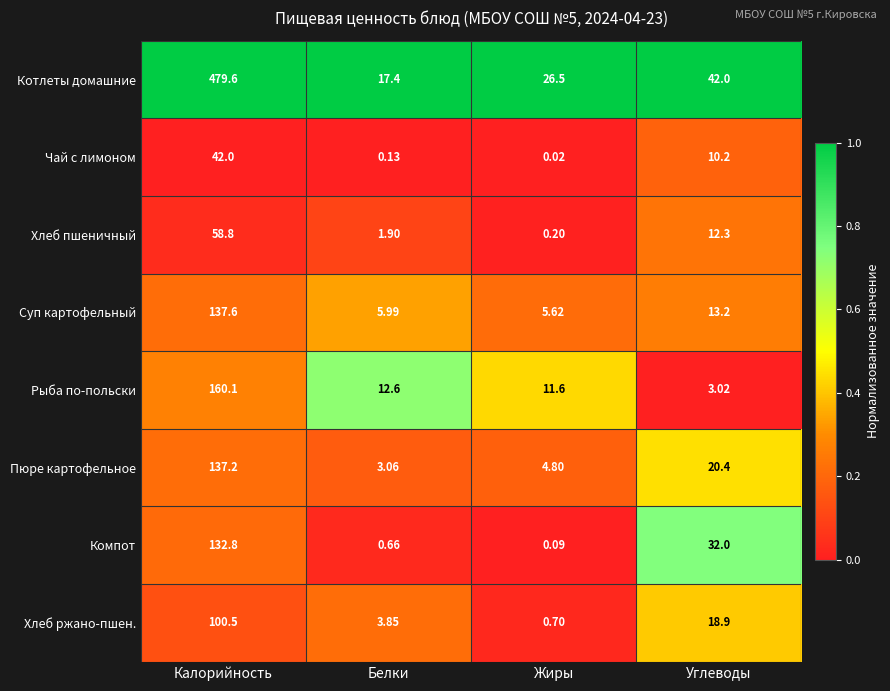

Between Калорийность and Углеводы, which series saw the biggest shift?

Котлеты домашние